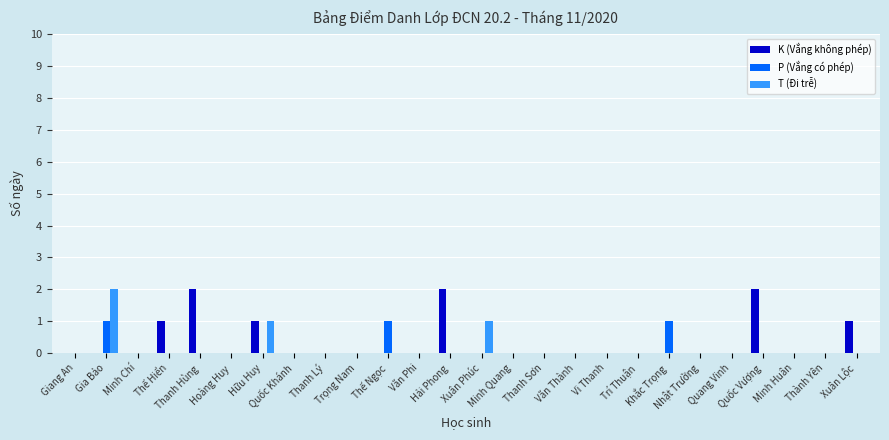

What is the sum of all P (Vắng có phép) values?

3